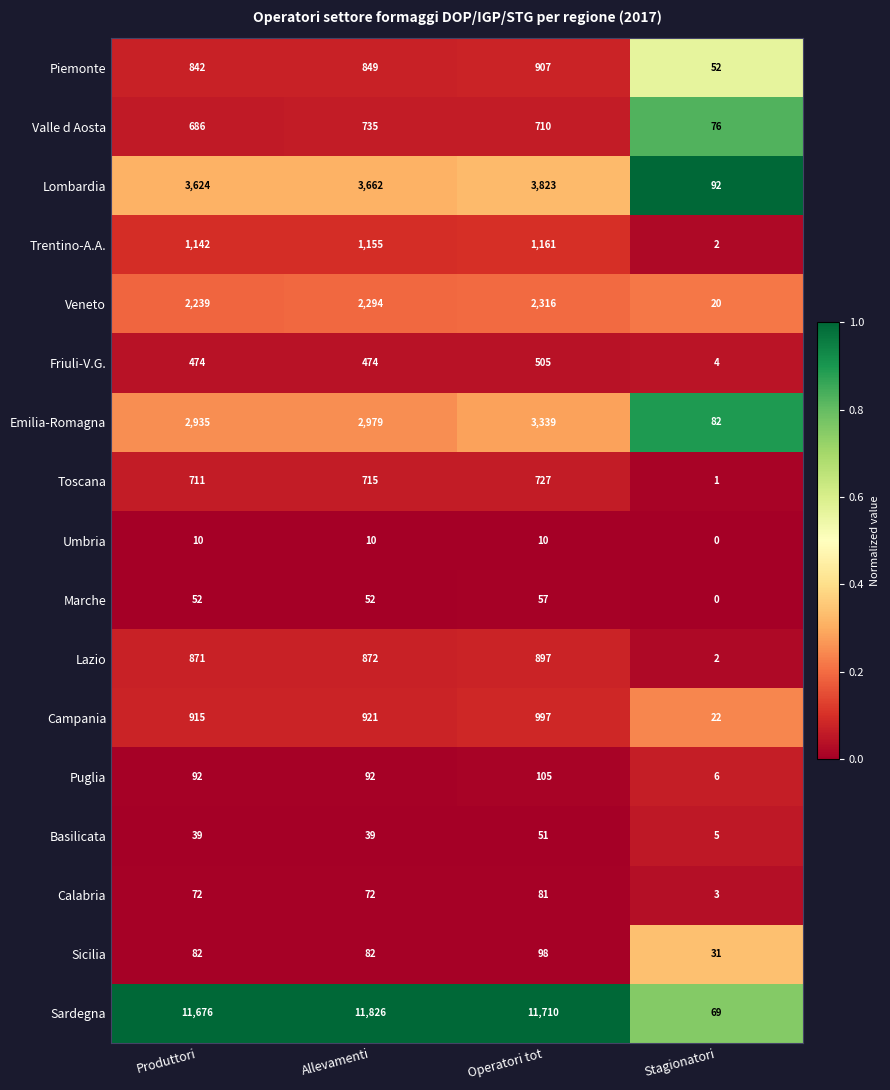

Which category has the highest value across all series?

Allevamenti